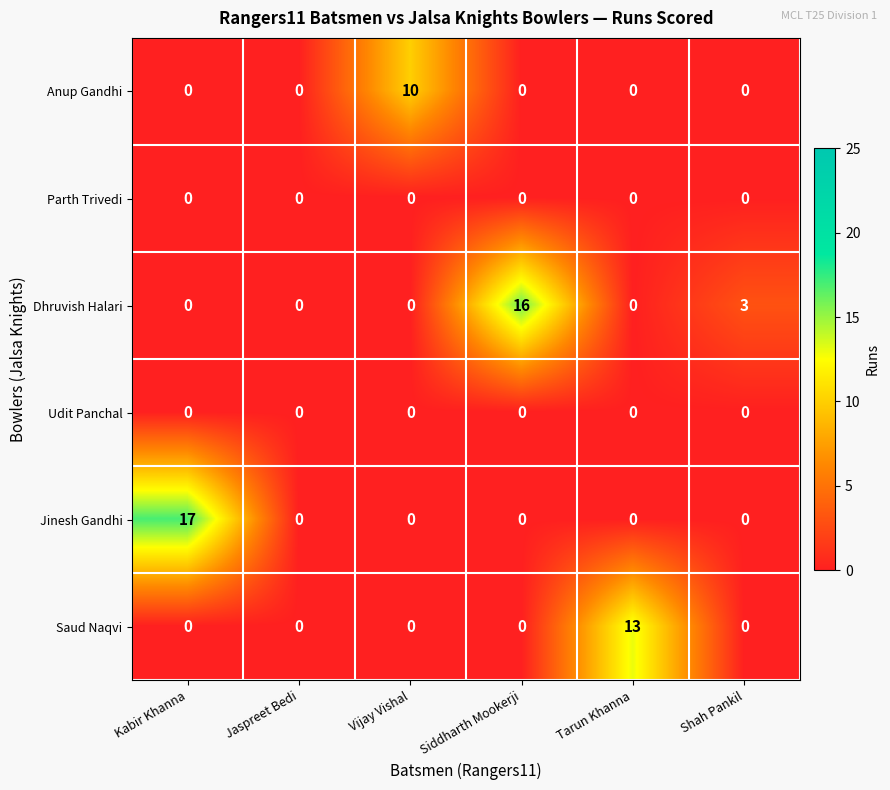

Which category has the highest value across all series?

Kabir Khanna